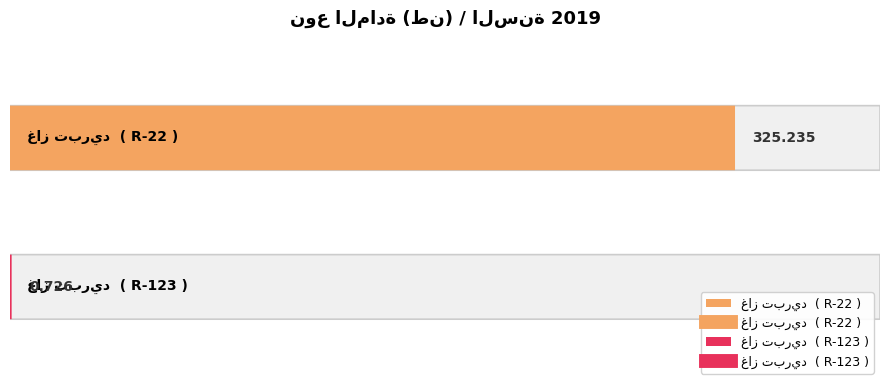

What is the change in value from غاز تبريد  ( R-22 ) to غاز تبريد  ( R-123 )?

-324.5